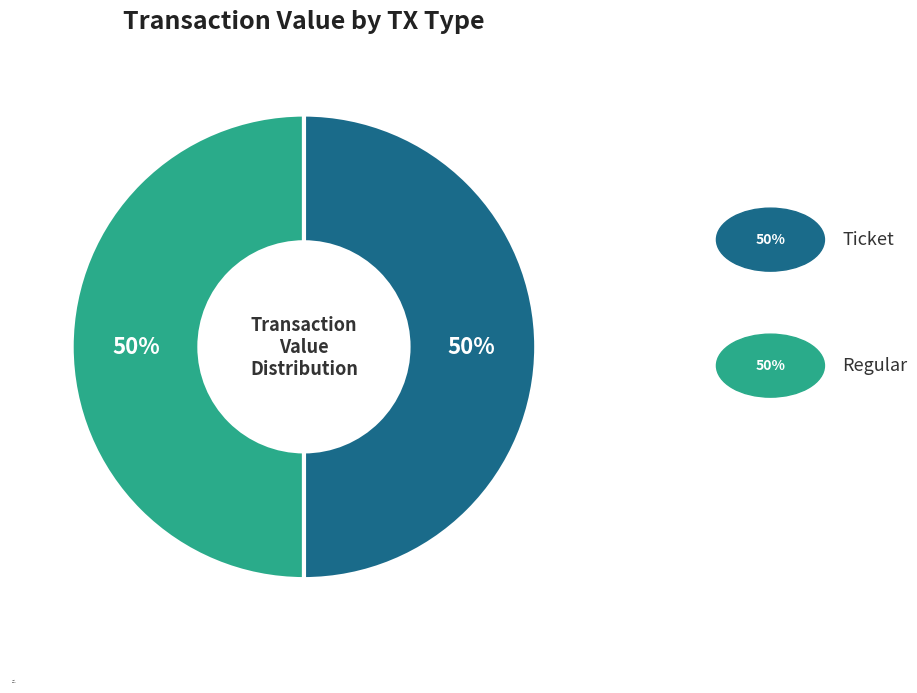

Do Ticket and Regular together represent more than half of the pie?

Yes